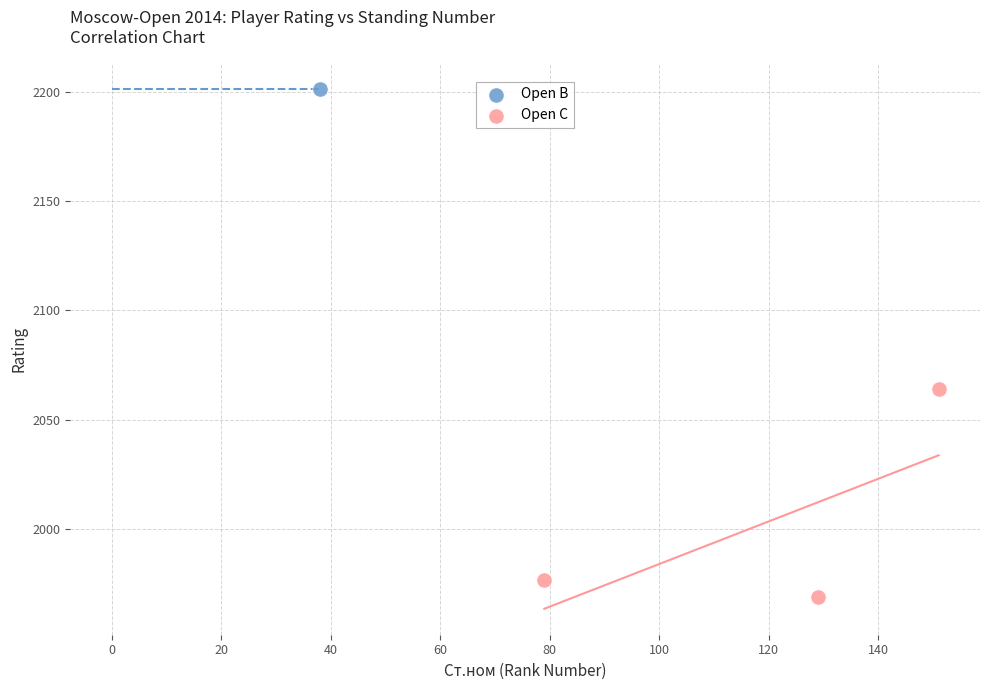

What are all the series names shown in the legend?

Open B, Open C